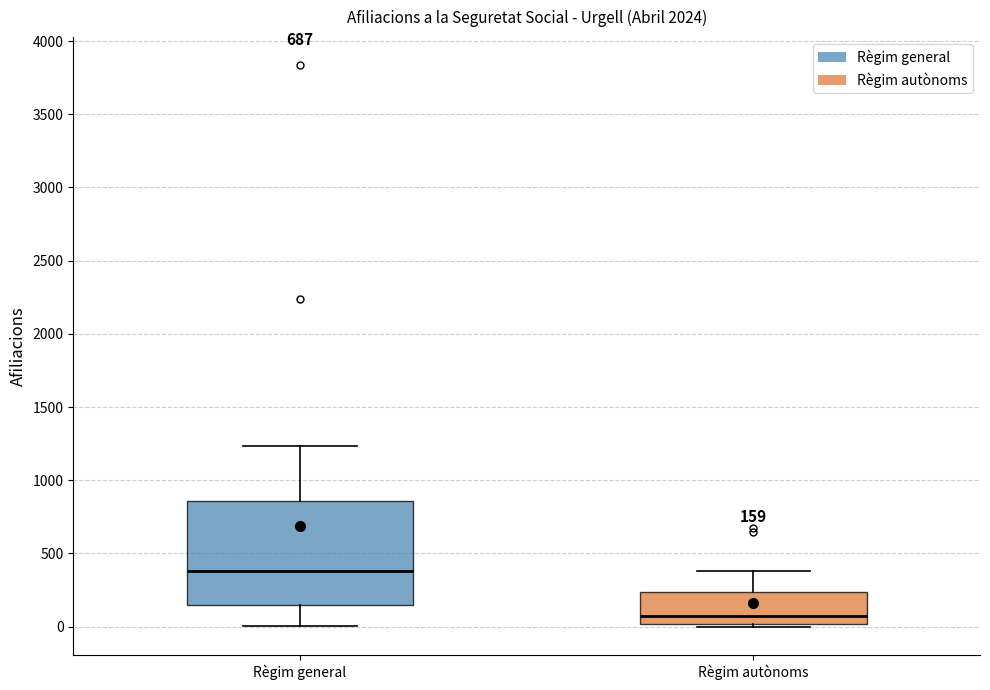

Which box has the lowest median line?

Règim autònoms